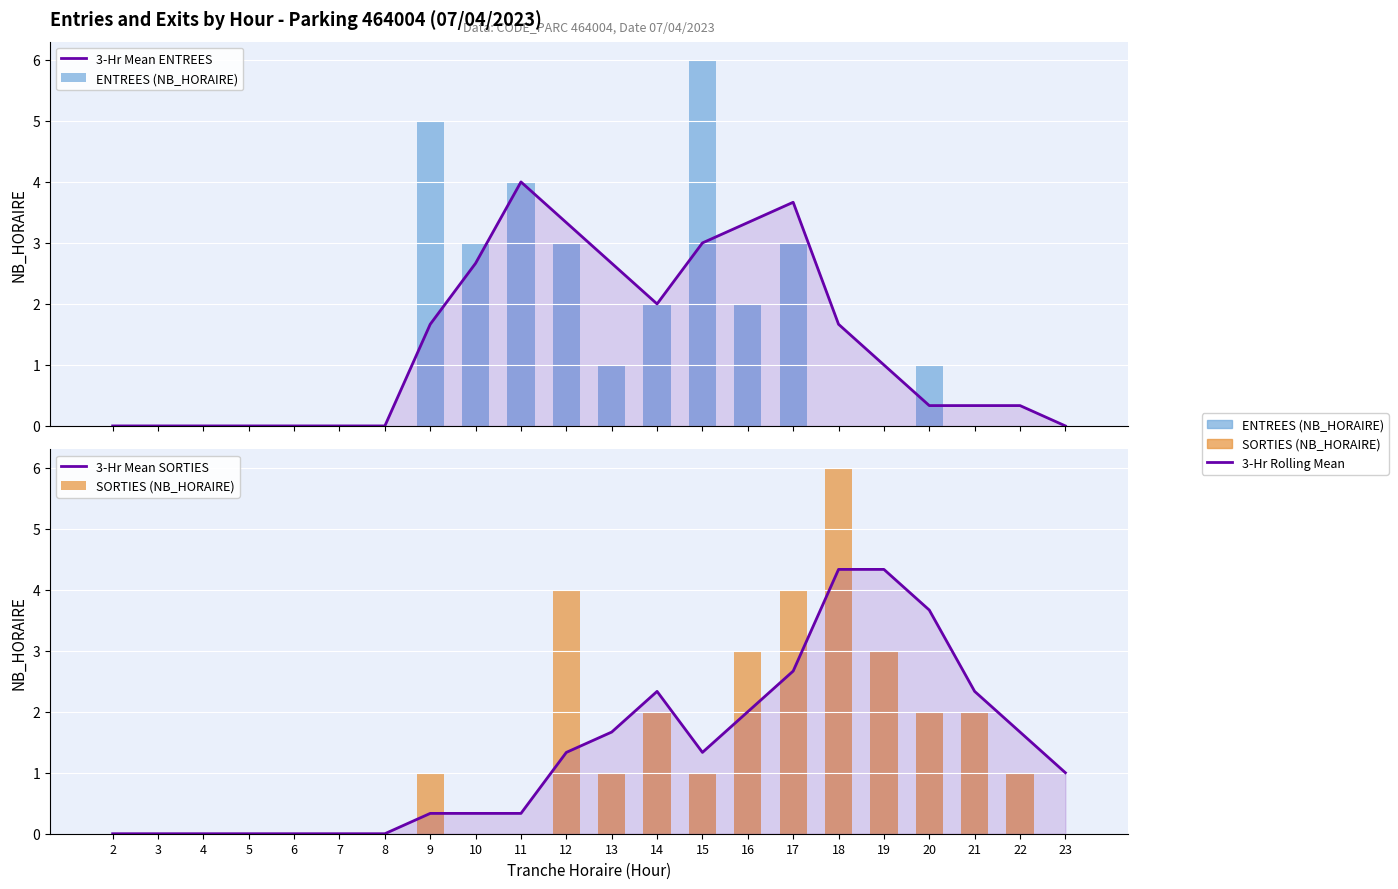

At which label does ENTREES (NB_HORAIRE) reach its minimum?

2